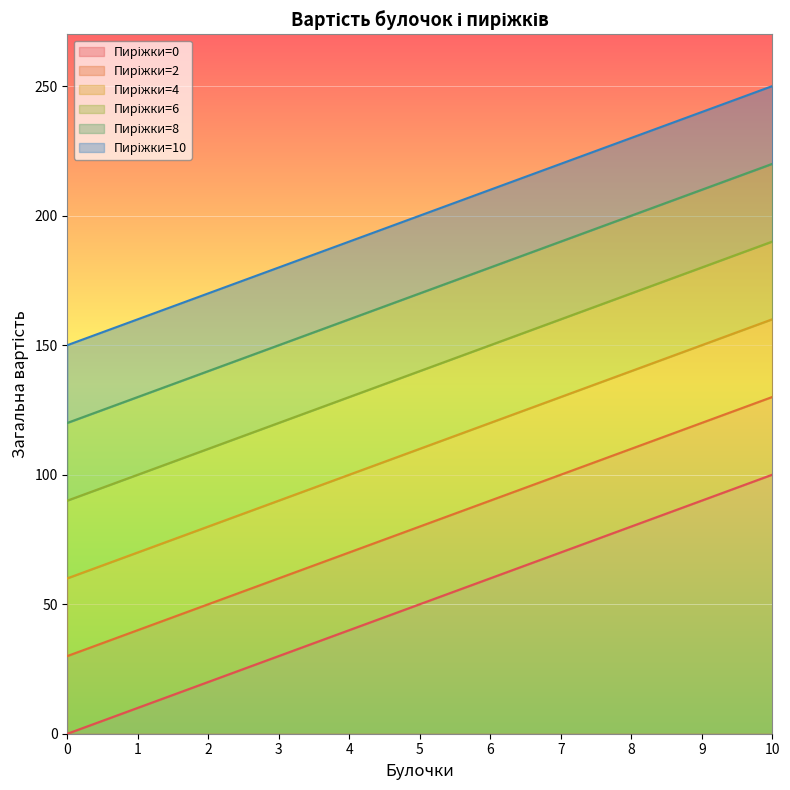

Where is Пиріжки=8 nearest to the value 170?

5